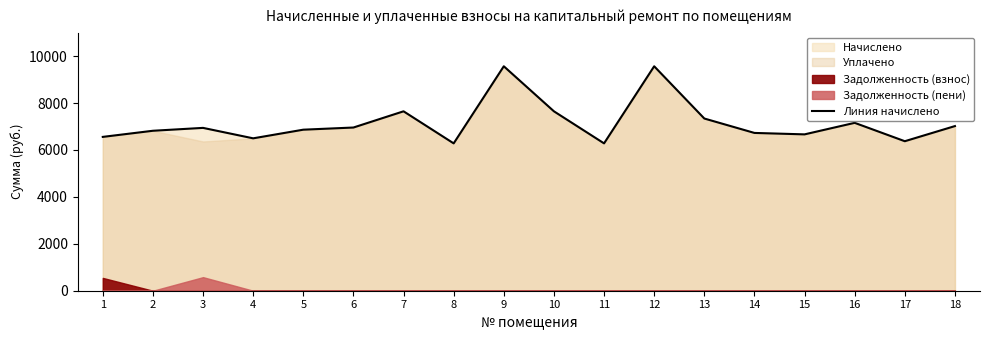

Reading right to left, list all the values displayed in this chart.

7019.6	6374.4	7157.8	6666.1	6727.7	7342.1	9569.2	6282.2	7649.3	9569.3	6282.2	7649.3	6958.1	6865.9	6497.3	6942.7	6819.8	6558.7